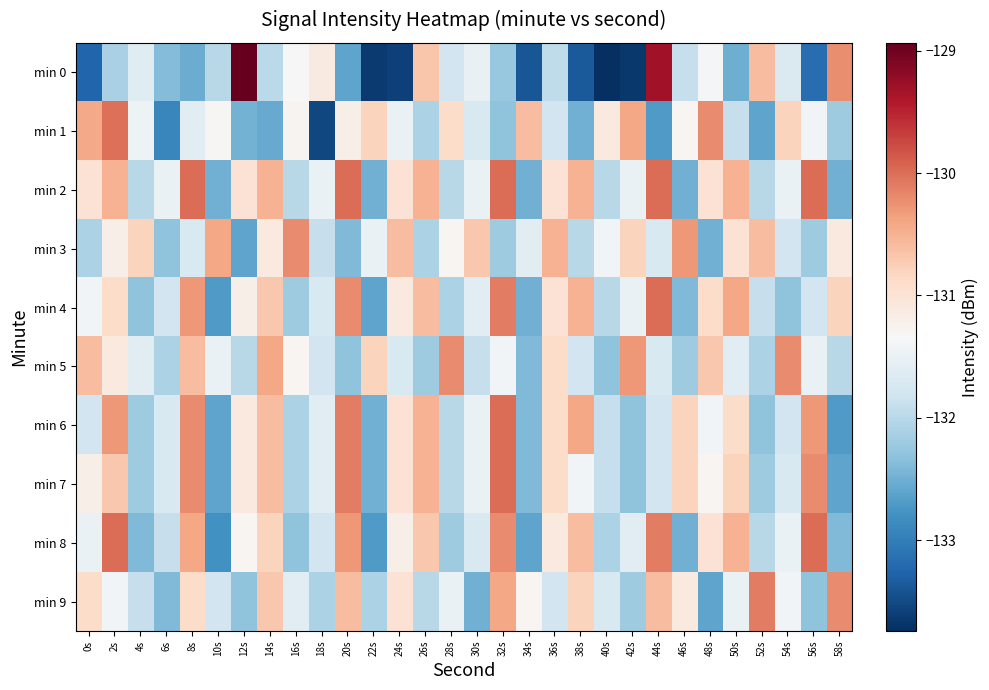

Which series has the largest total across all categories?

min 2